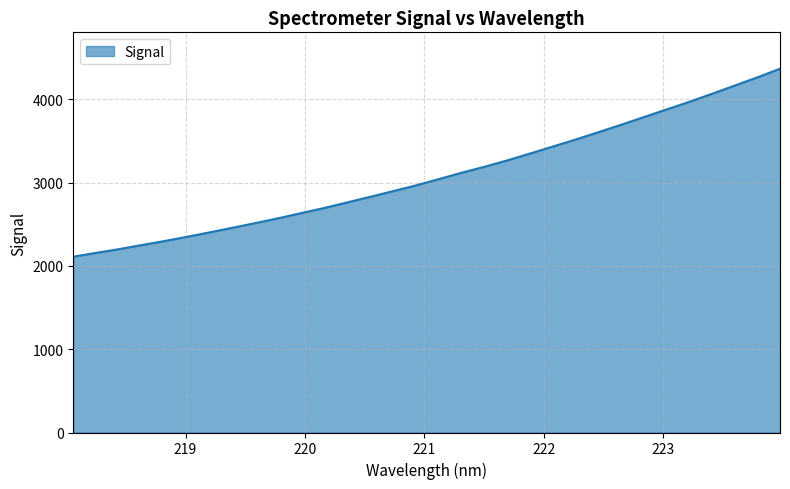

What is the greatest value displayed?

4368.9